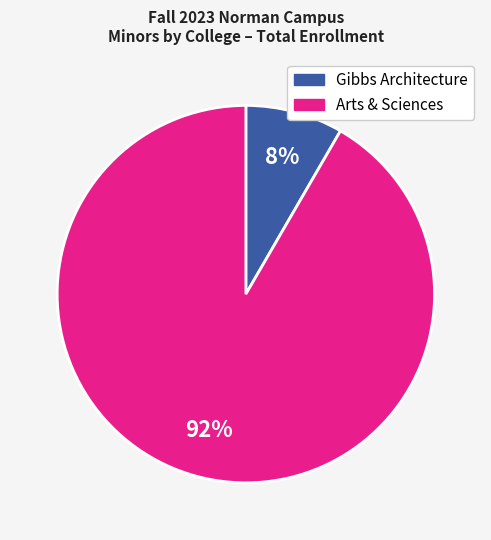

Is there any slice that represents more than half of the pie?

Yes